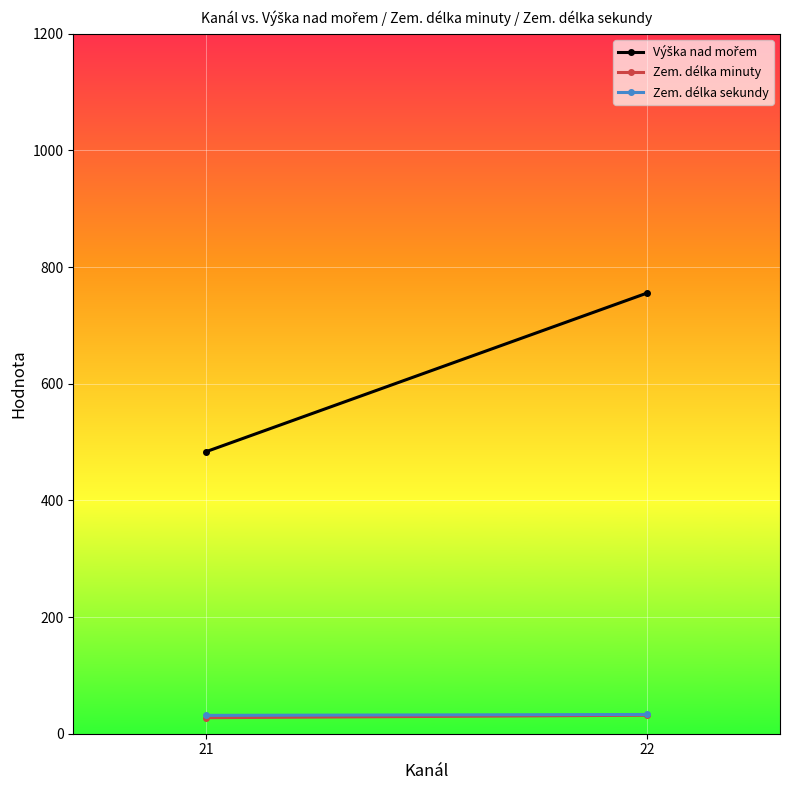

What is the spread (max minus min) of values at 21?

455.9